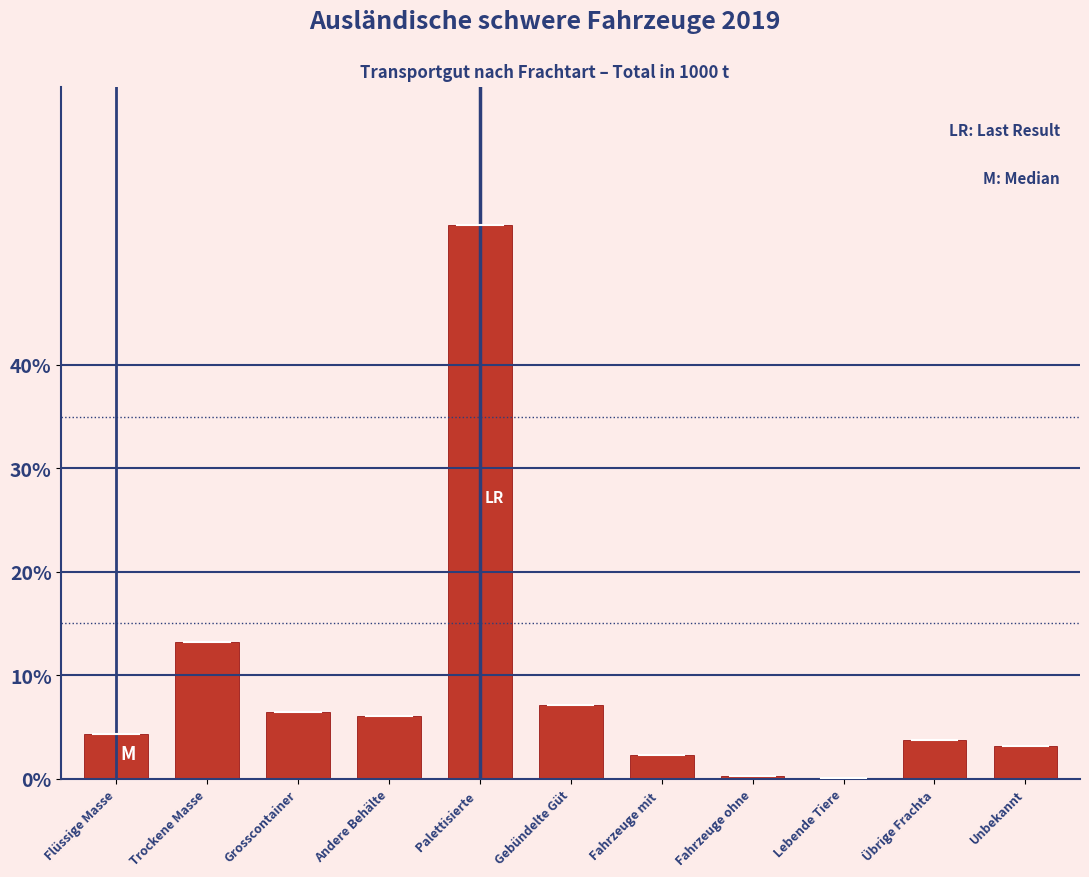

Where is the data nearest to the value 26?

Trockene Masse